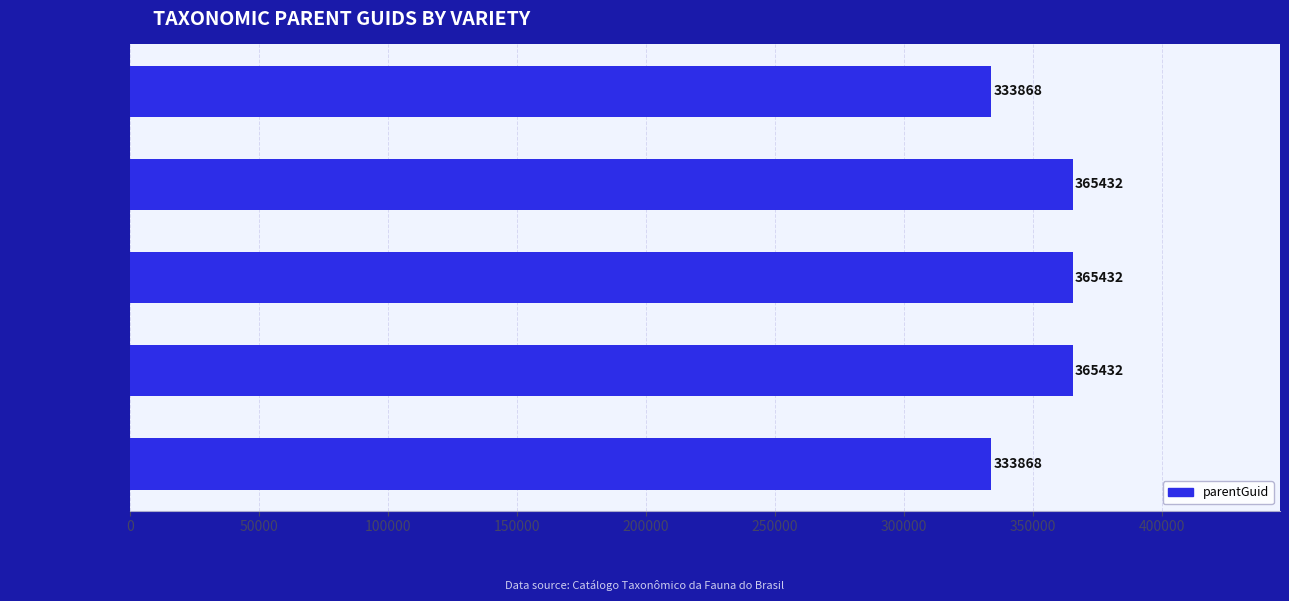

What is the smallest value displayed?

333868